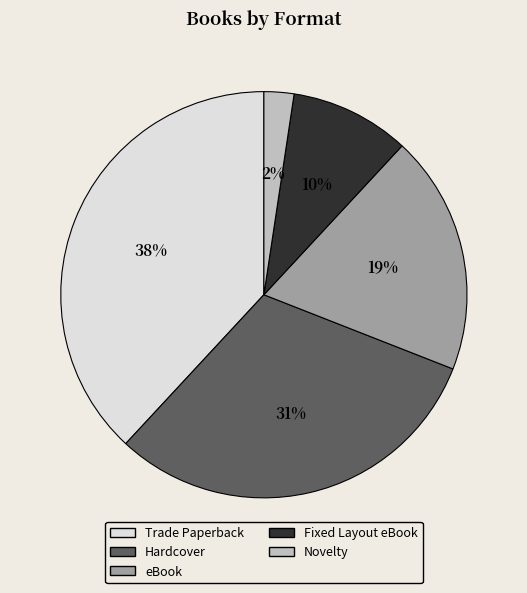

Is eBook the majority of the pie?

No